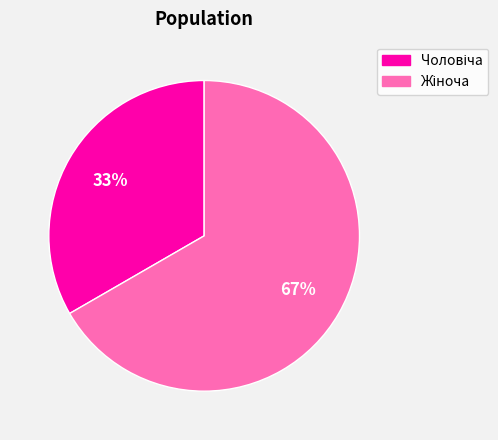

To the nearest percent, what is the average slice percentage?

50%